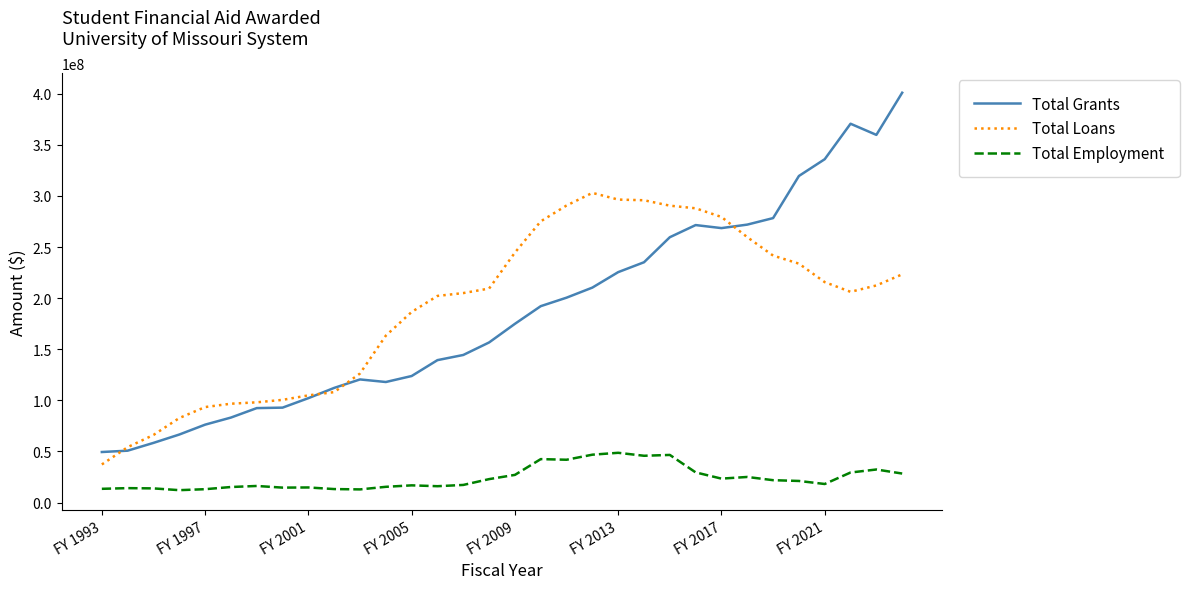

Which series has the widest spread of values?

Total Grants